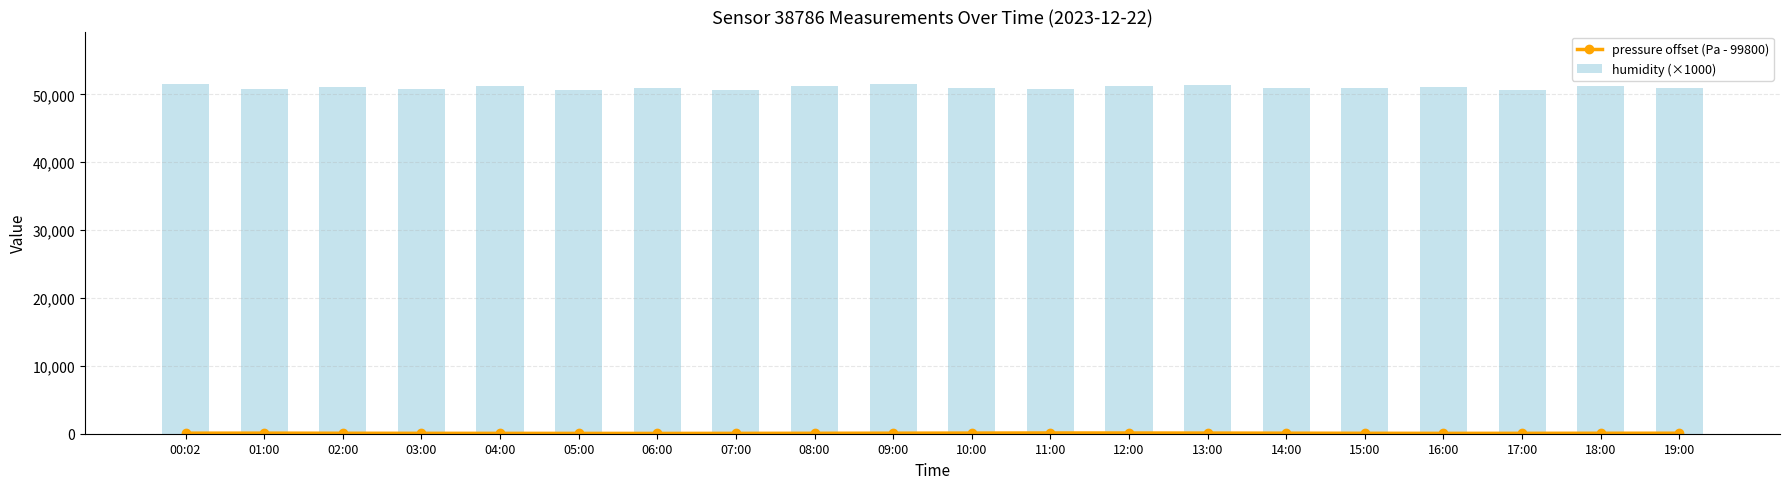

True or false: pressure offset (Pa - 99800) has more than 1 interior local peaks.

True